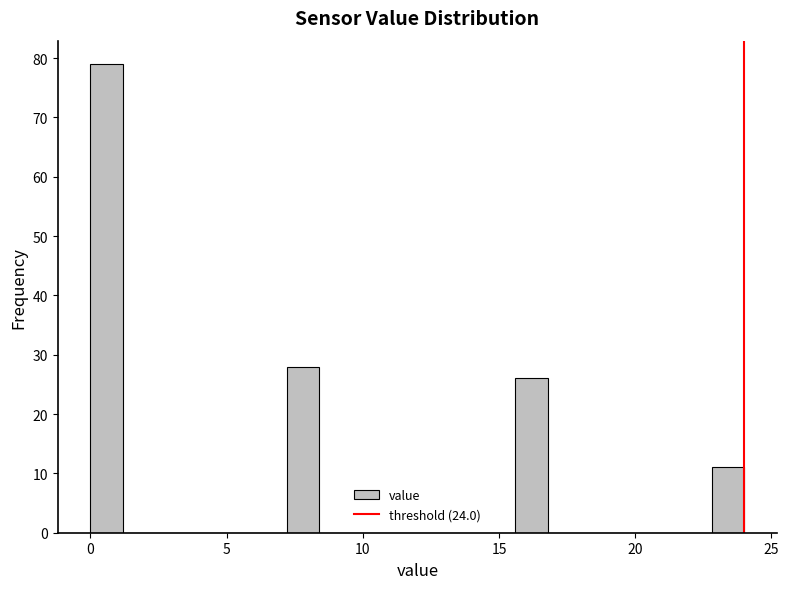

Around what value on the x-axis is the tallest bar? Give the approximate position of its centre, as read against the axis.

0.5